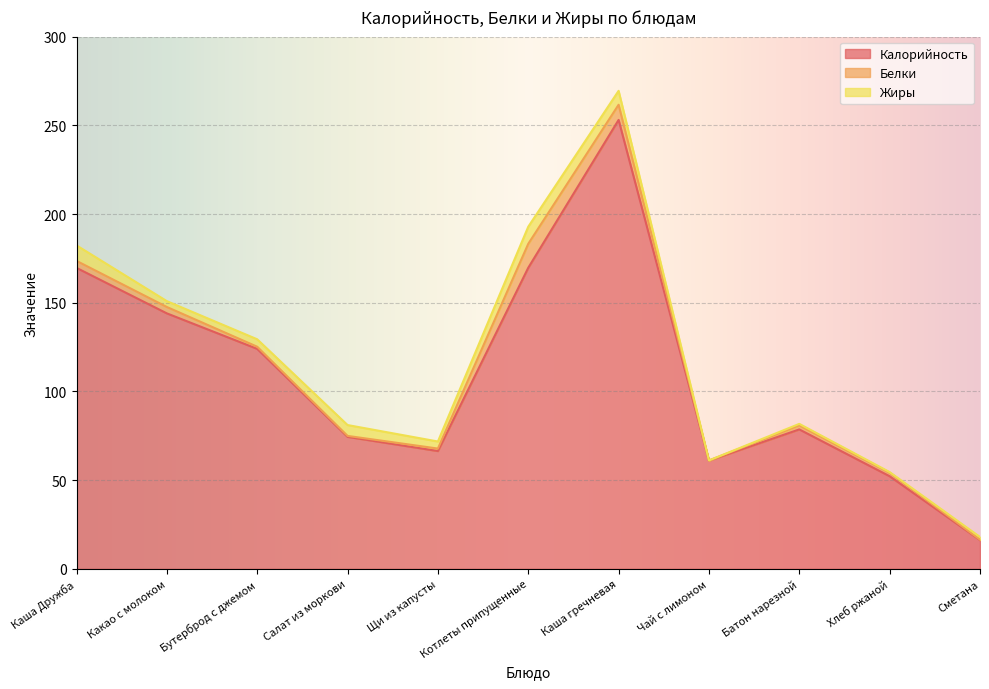

What is the average value of the Белки series?

3.4